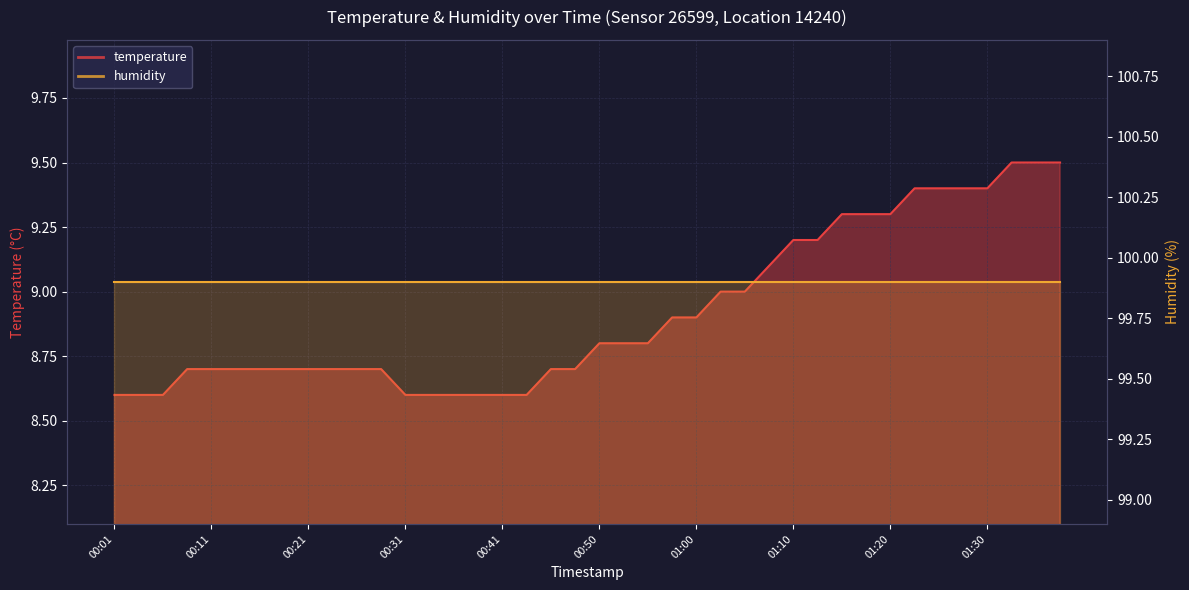

Reading left to right, extract all data points from this chart.

00:01=8.6	00:04=8.6	00:06=8.6	00:09=8.7	00:11=8.7	00:14=8.7	00:16=8.7	00:19=8.7	00:21=8.7	00:23=8.7	00:26=8.7	00:28=8.7	00:31=8.6	00:33=8.6	00:36=8.6	00:38=8.6	00:41=8.6	00:43=8.6	00:46=8.7	00:48=8.7	00:50=8.8	00:53=8.8	00:55=8.8	00:58=8.9	01:00=8.9	01:03=9.0	01:05=9.0	01:08=9.1	01:10=9.2	01:13=9.2	01:15=9.3	01:17=9.3	01:20=9.3	01:22=9.4	01:25=9.4	01:27=9.4	01:30=9.4	01:32=9.5	01:34=9.5	01:37=9.5